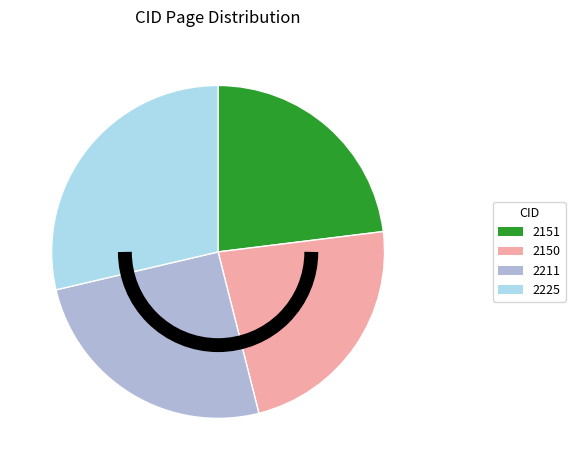

Does 2225 represent more than half of the total?

No